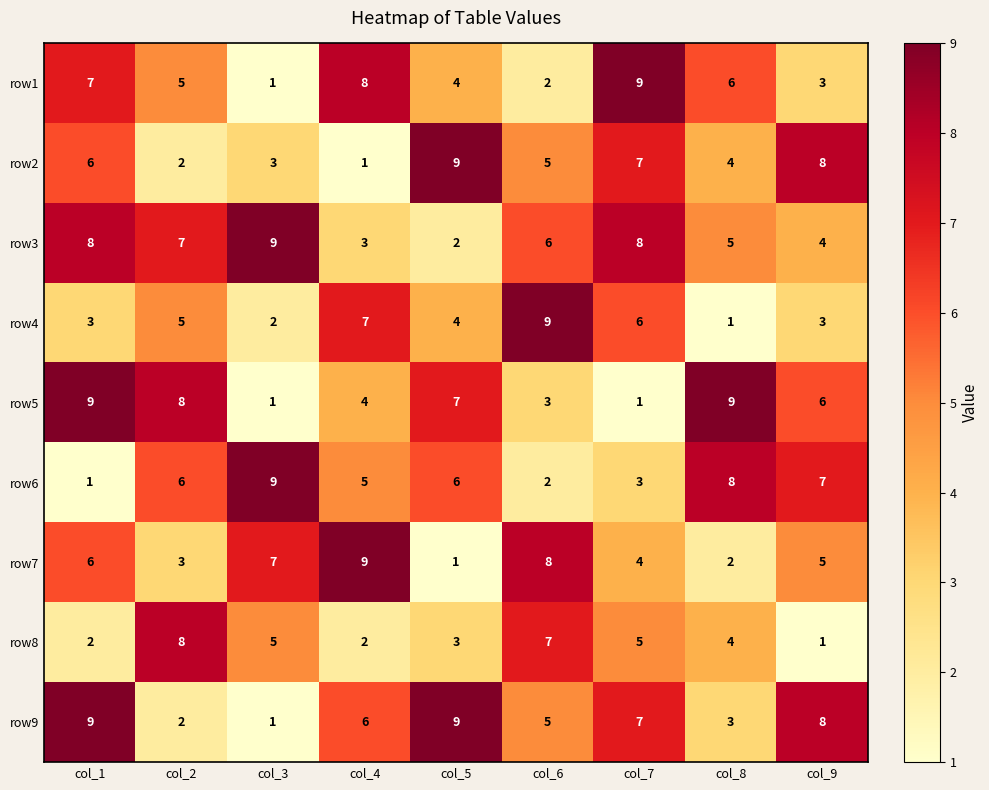

Which category has the highest value in the row3 series?

col_3